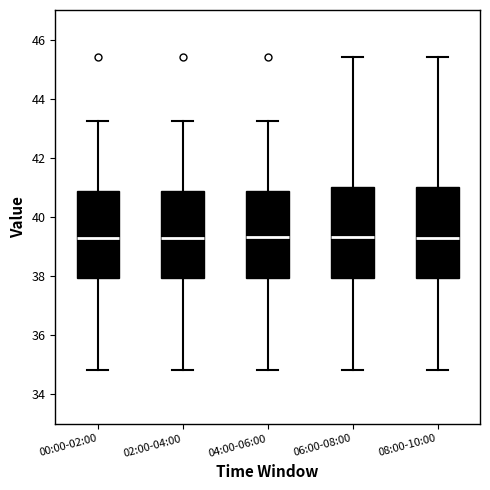

Reading left to right, transcribe this box plot: for each box, give where its median line is, the range the box spans, and where its two whiskers end, as read against the y-axis. The values are not printed on the chart, so give them approximately, as read against the axis.

00:00-02:00: median 39.2, box 38.0 to 40.8, whiskers 34.8 to 43.2
02:00-04:00: median 39.2, box 38.0 to 40.8, whiskers 34.8 to 43.2
04:00-06:00: median 39.4, box 38.0 to 40.8, whiskers 34.8 to 43.2
06:00-08:00: median 39.4, box 38.0 to 41.0, whiskers 34.8 to 45.4
08:00-10:00: median 39.2, box 38.0 to 41.0, whiskers 34.8 to 45.4